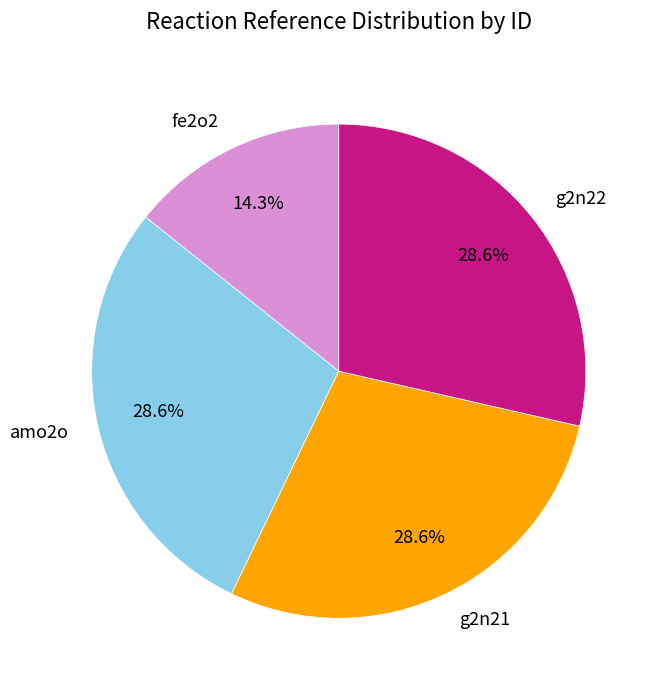

Which has a higher value, fe2o2 or g2n21?

g2n21